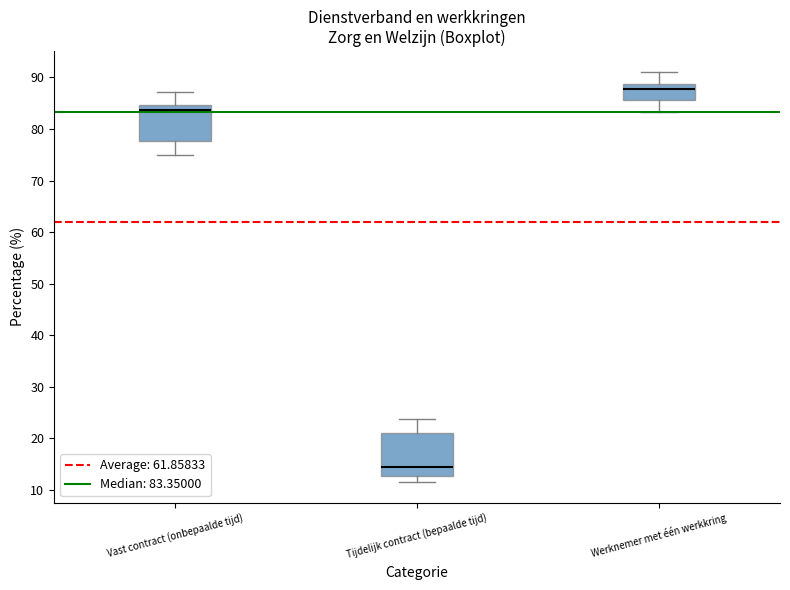

Reading left to right, transcribe this box plot: for each box, give where its median line is, the range the box spans, and where its two whiskers end, as read against the y-axis. The values are not printed on the chart, so give them approximately, as read against the axis.

Vast contract (onbepaalde tijd): median 84, box 78 to 85, whiskers 75 to 87
Tijdelijk contract (bepaalde tijd): median 14, box 13 to 21, whiskers 12 to 24
Werknemer met één werkkring: median 88, box 86 to 89, whiskers 83 to 91